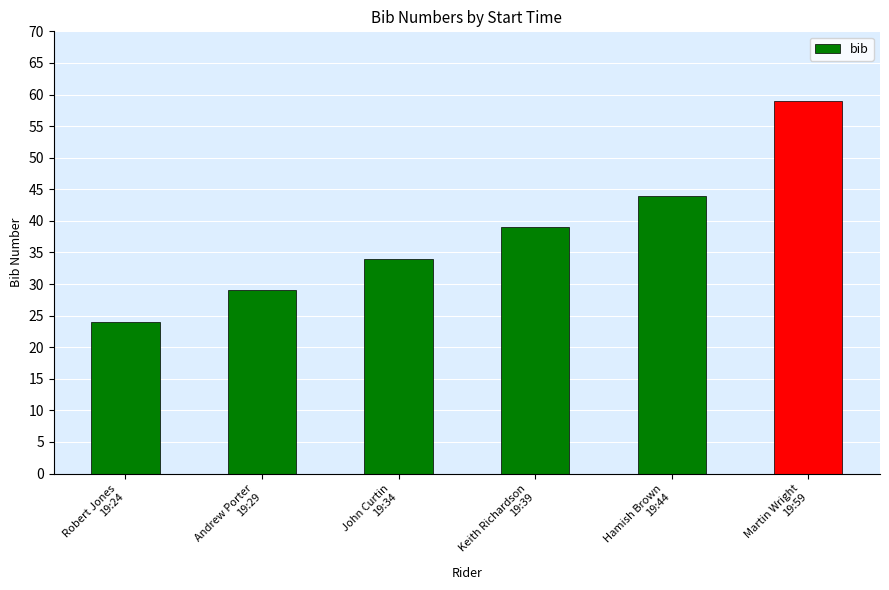

Rank the categories by value from highest to lowest.

Martin Wright
19:59, Hamish Brown
19:44, Keith Richardson
19:39, John Curtin
19:34, Andrew Porter
19:29, Robert Jones
19:24